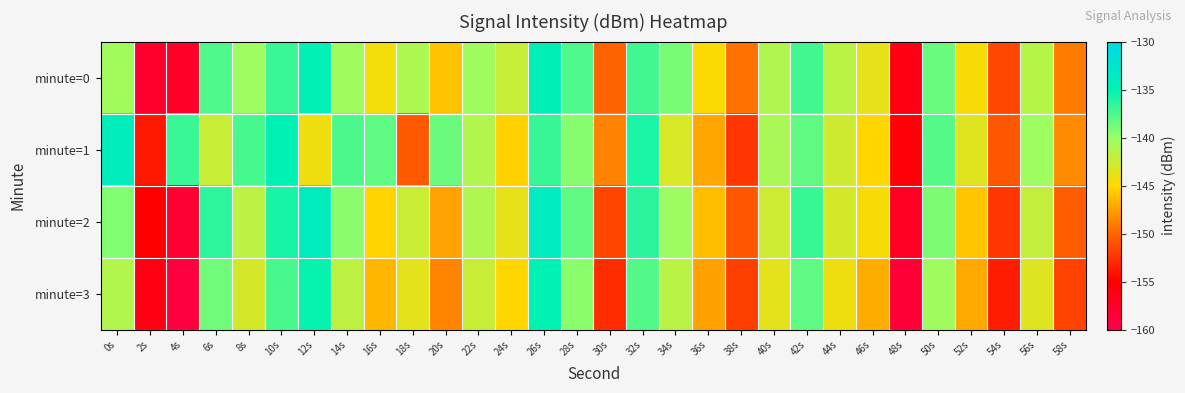

How many data points does each series have?

30